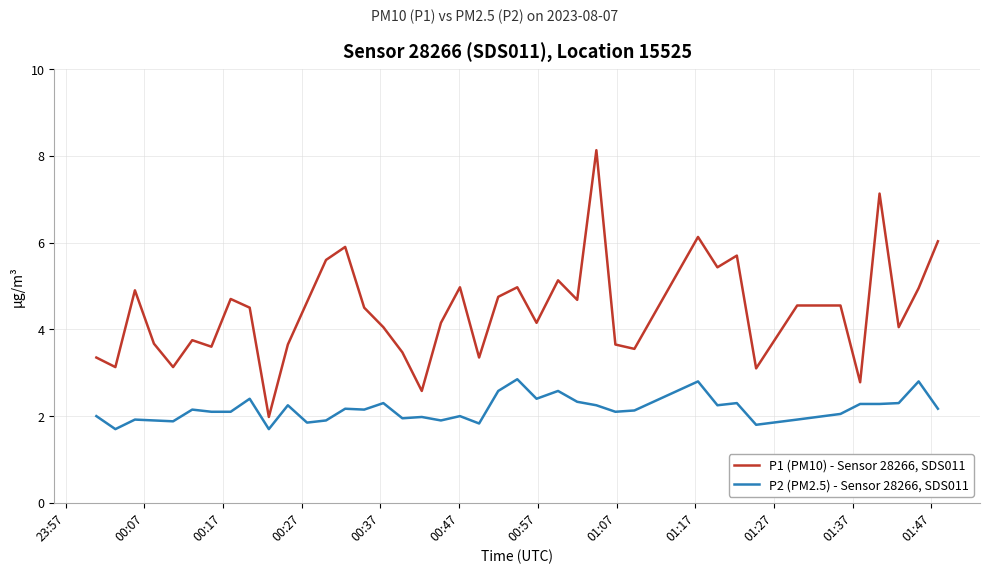

Which series has the largest total across all categories?

P1 (PM10) - Sensor 28266, SDS011